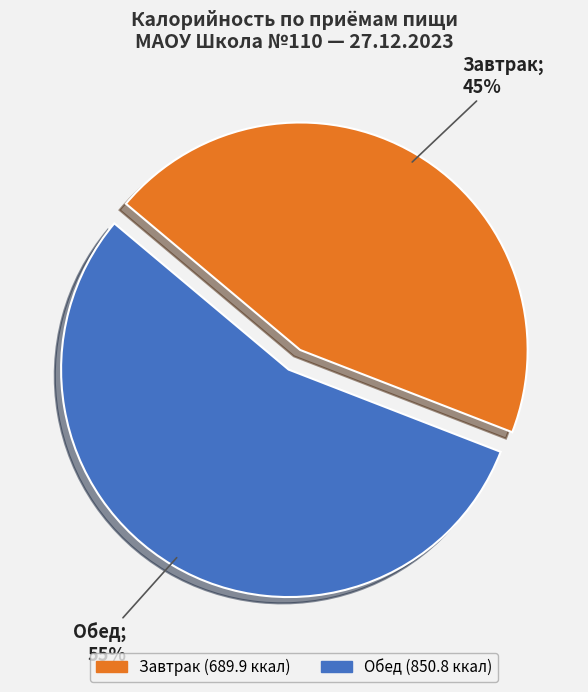

How many slices are in this pie chart?

2